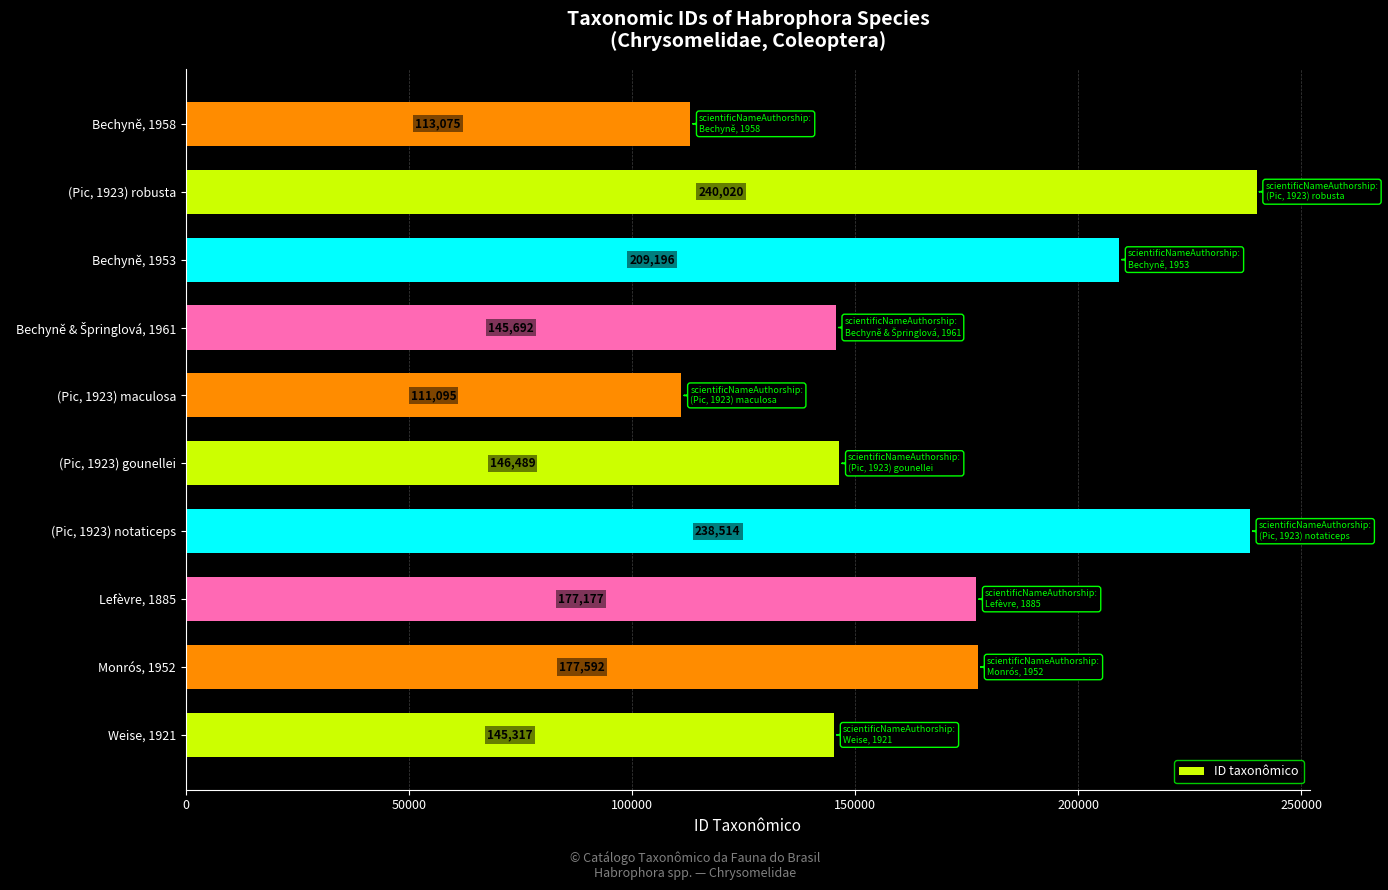

The chart shows a value of 192593 at (Pic, 1923) maculosa. True or false?

False